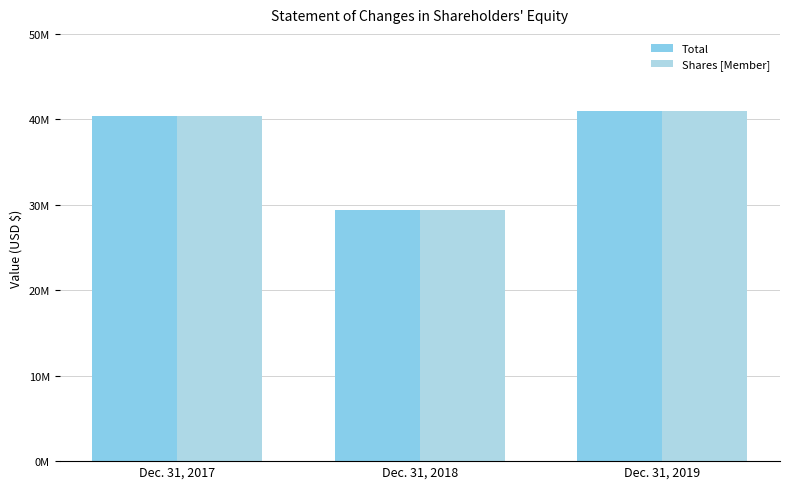

Are the bars horizontal?

No